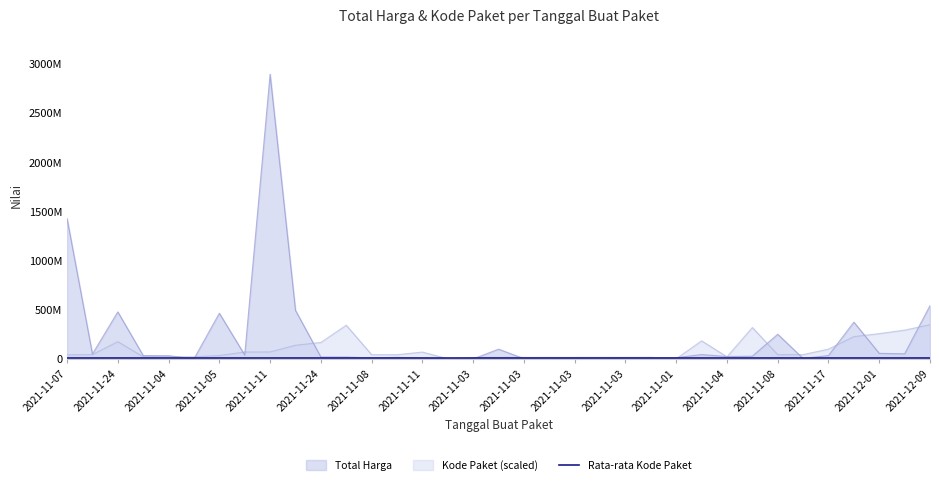

True or false: Total Harga and Kode Paket cross at least once.

True